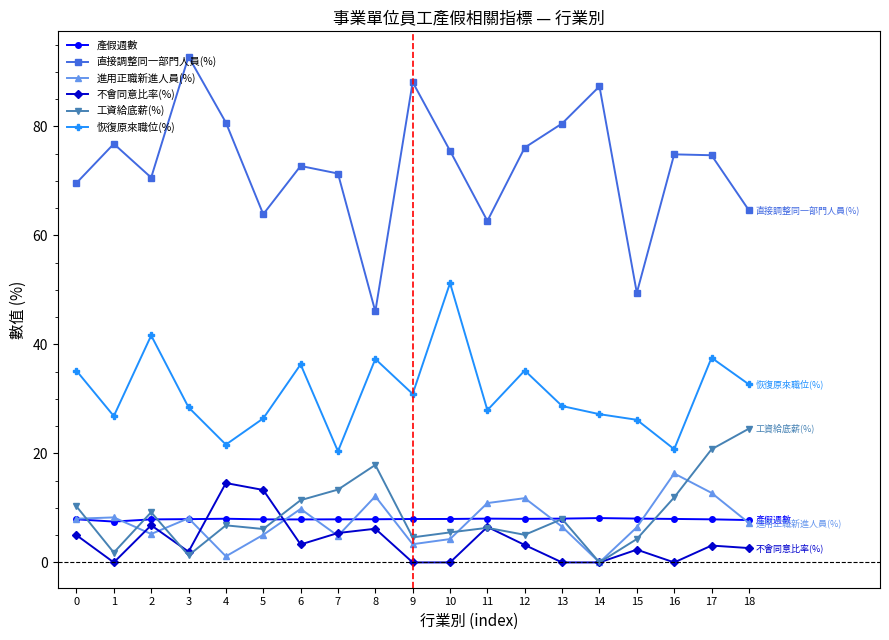

What is the value of the 工資給底薪(%) point at the 10th from the left?

4.6